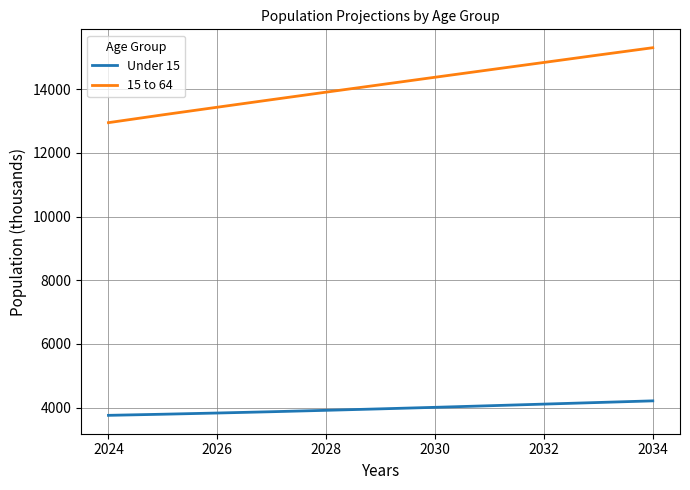

True or false: 15 to 64 has more than 0 interior local peaks.

False